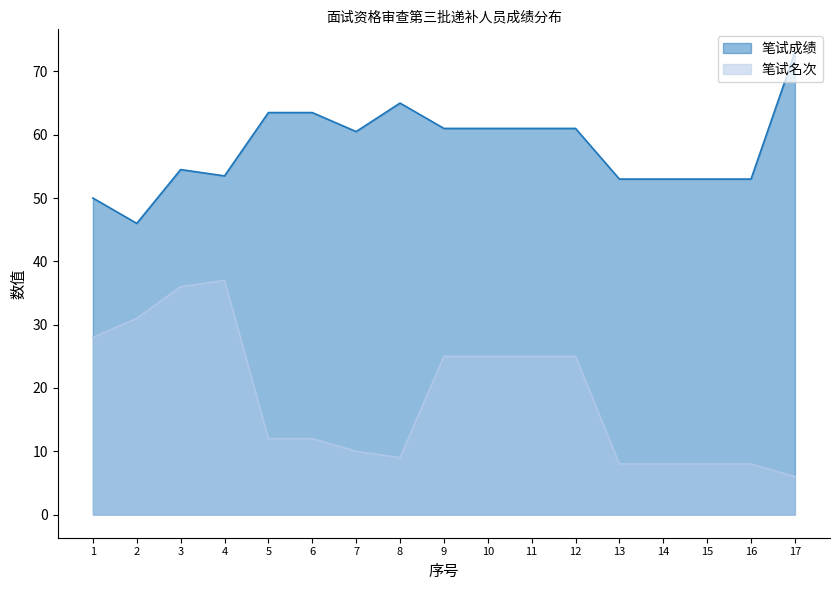

How many lines are shown in the chart?

2